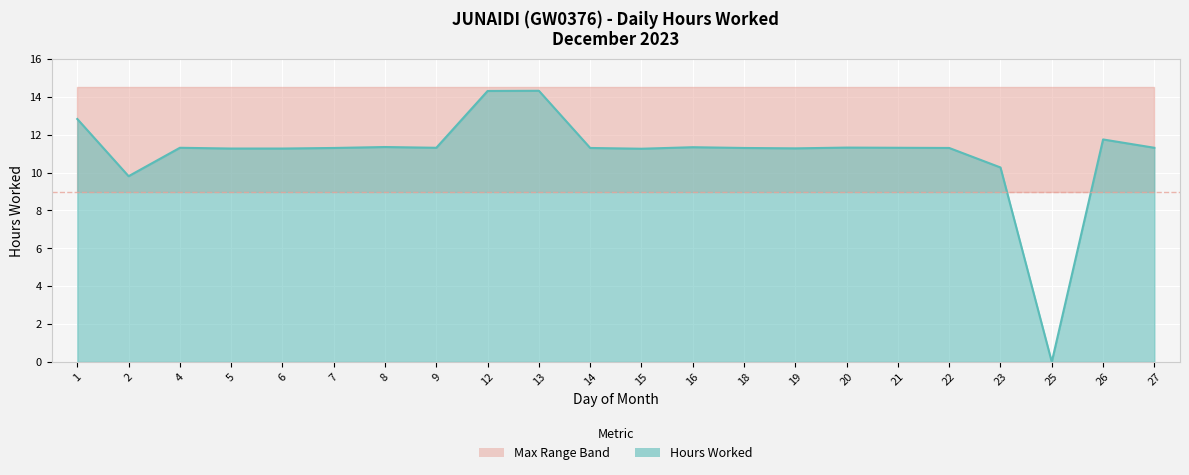

How many data points are above 11?

19